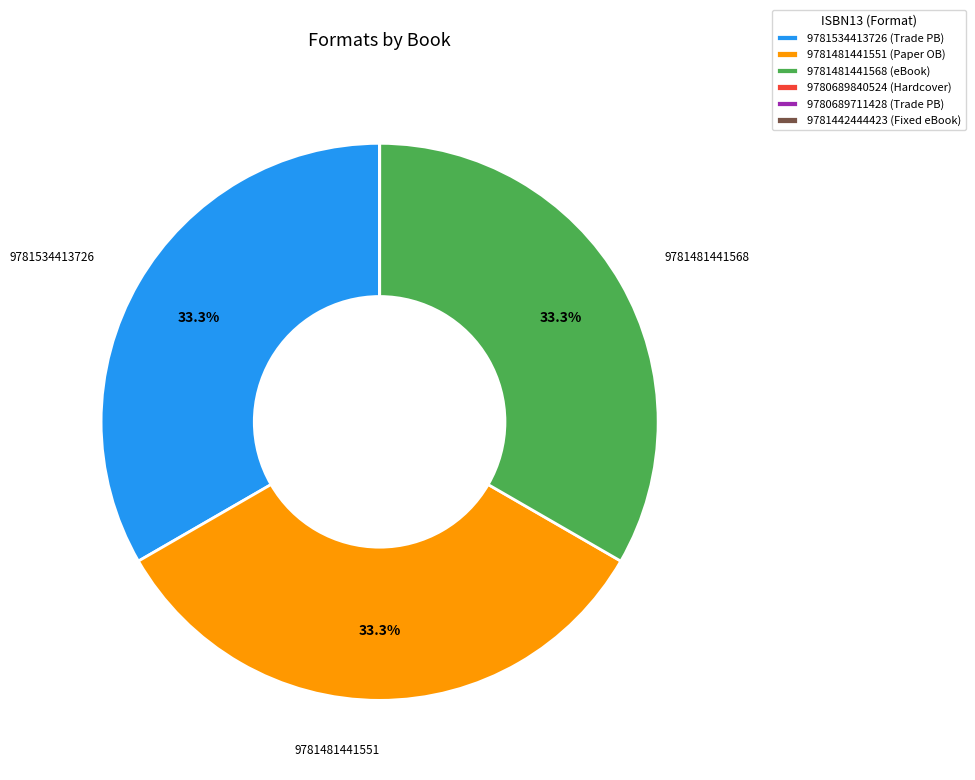

What is the total percentage of 9781481441568 (eBook) and 9781534413726 (Trade PB)?

66.7%